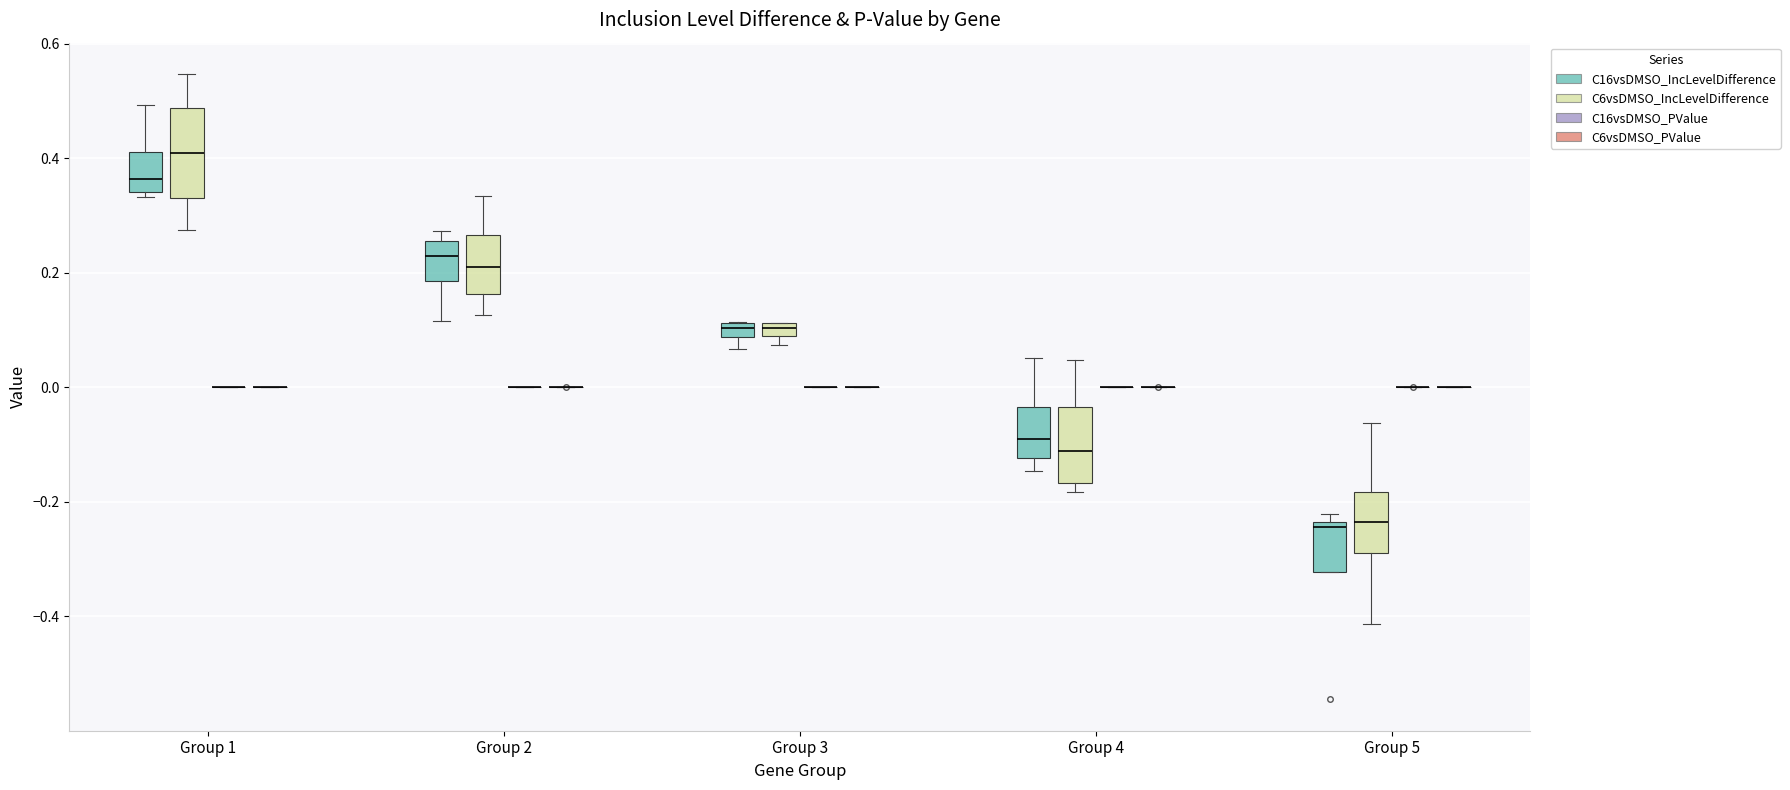

Which box is the tallest, from its lower edge to its upper edge?

Group 1 (C6vsDMSO_IncLevelDifference)